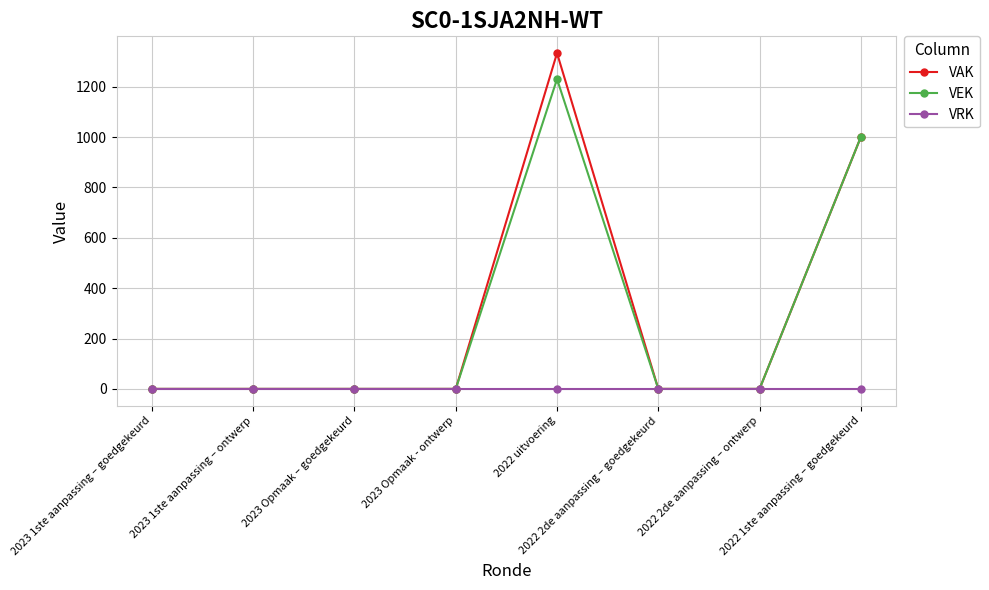

Which series has the largest range (max minus min)?

VAK